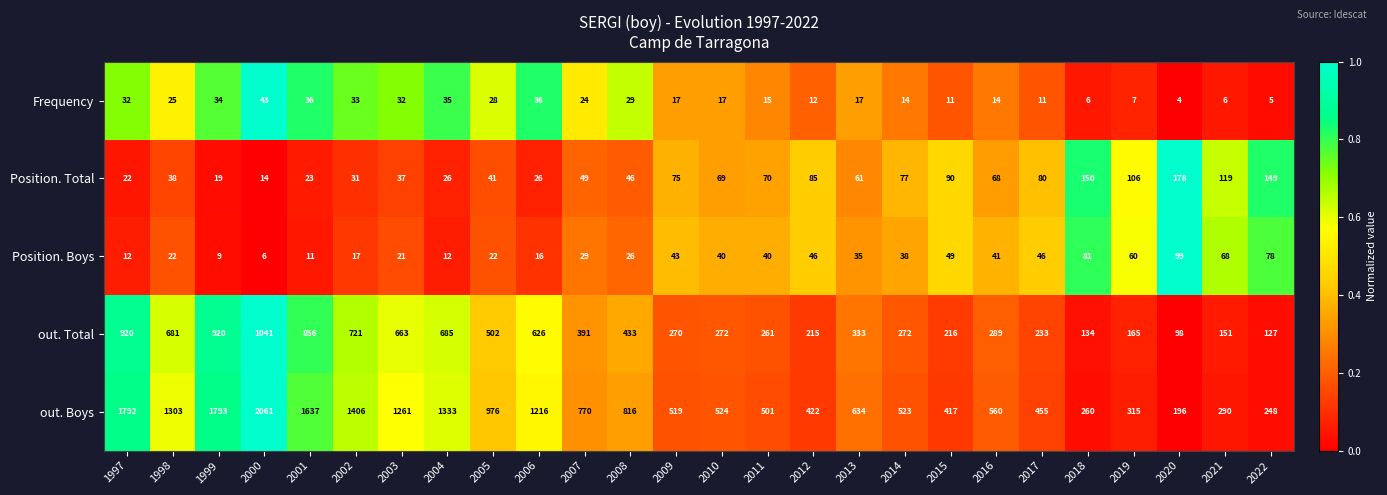

True or false: Frequency has a value of 58 at 2002.

False